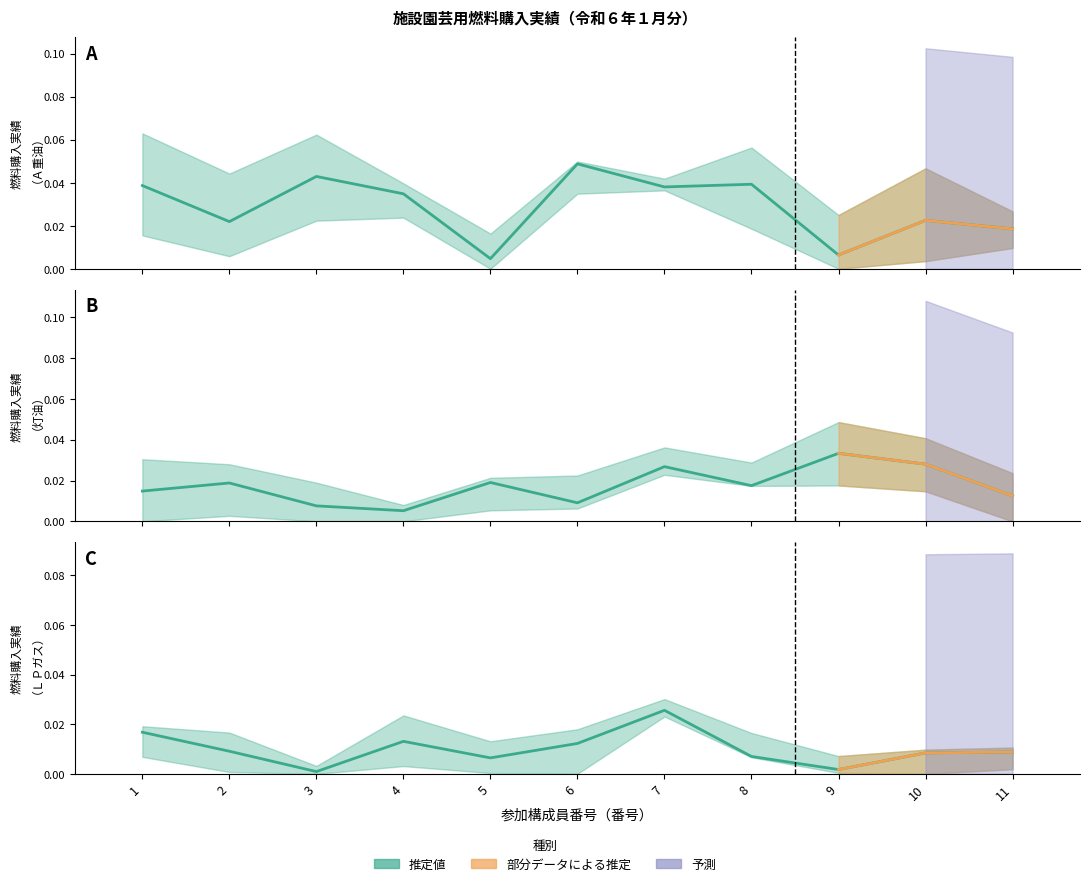

Is it true that 灯油 equals 0.0 at 3?

False